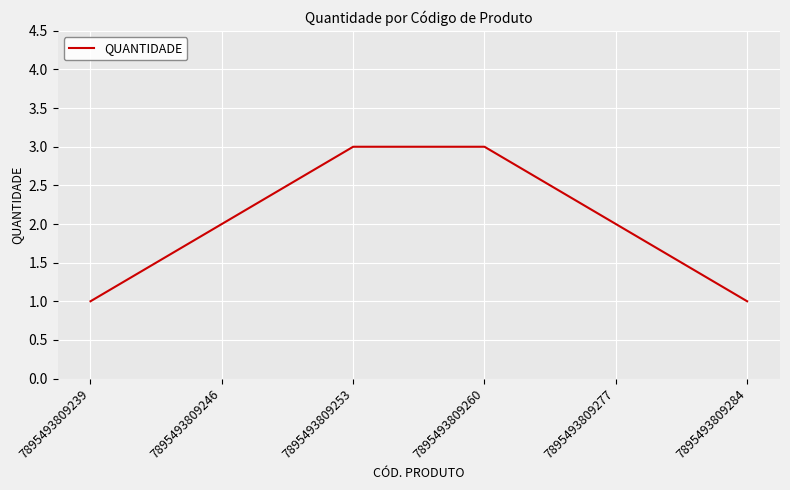

True or false: the data shows 1 at 7895493809284.

True